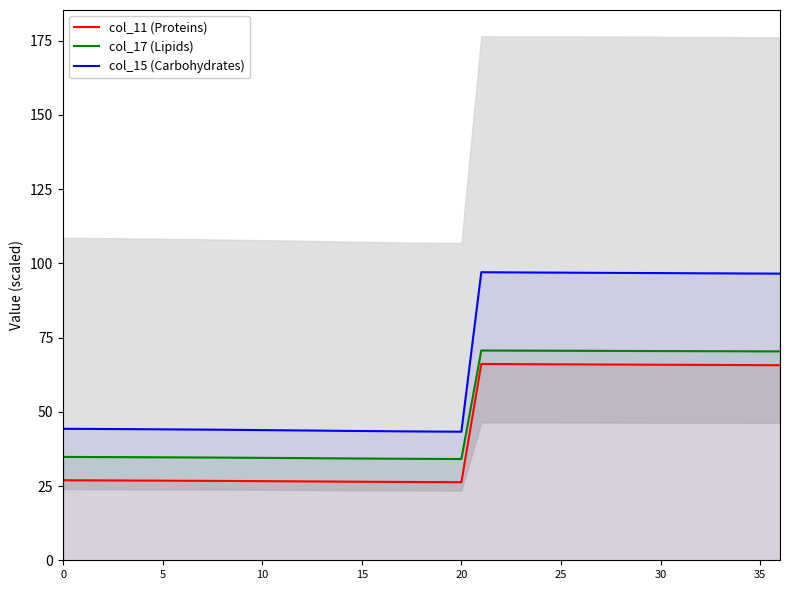

What is the highest value of the col_15 (Carbohydrates) series?

97.0